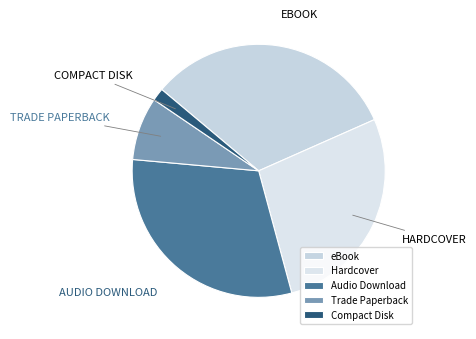

Which category has the smallest portion of the pie?

Compact Disk